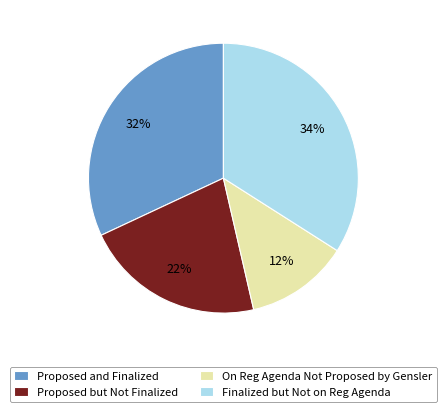

Count the number of slices in the pie.

4